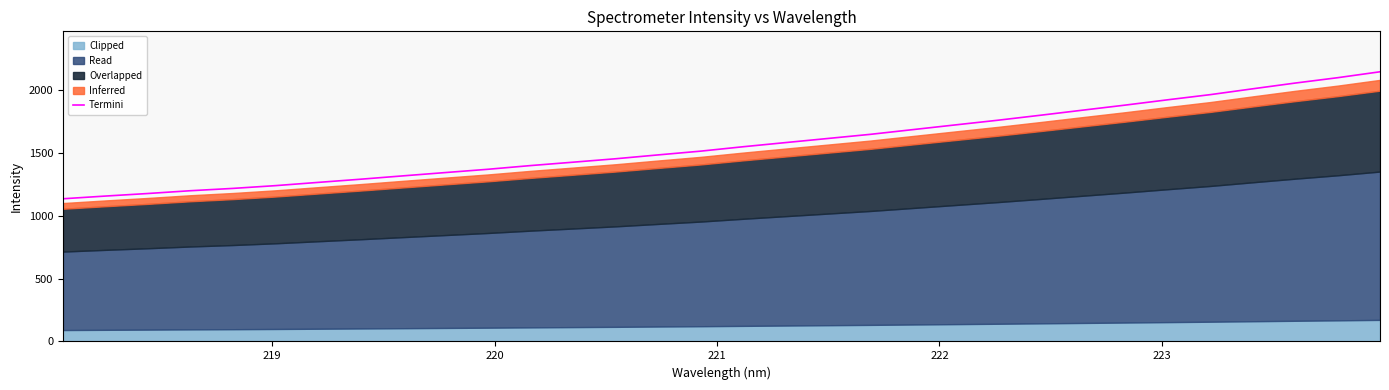

What is the value of the 3rd point from the left?

1175.6